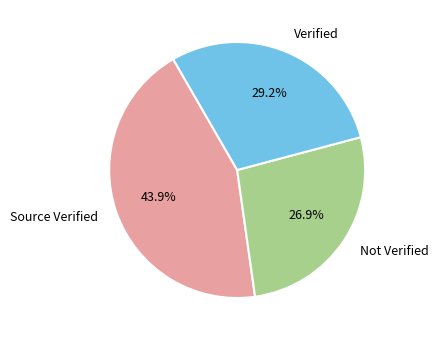

Is there a majority slice in this chart?

No